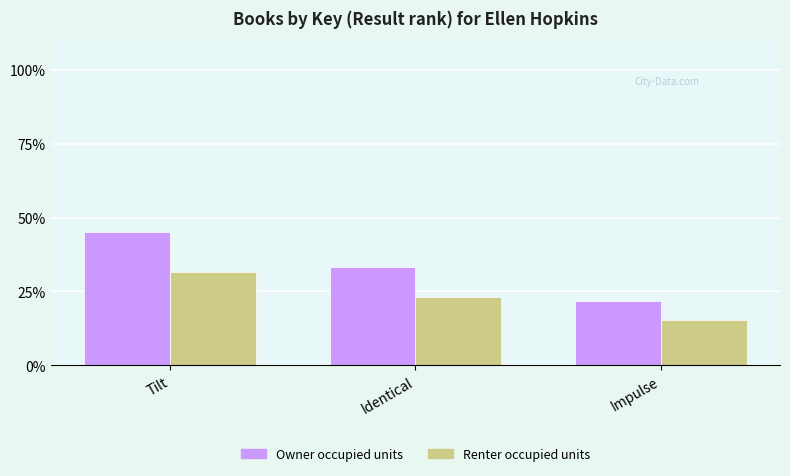

At which label is Renter occupied units closest to 23?

Identical